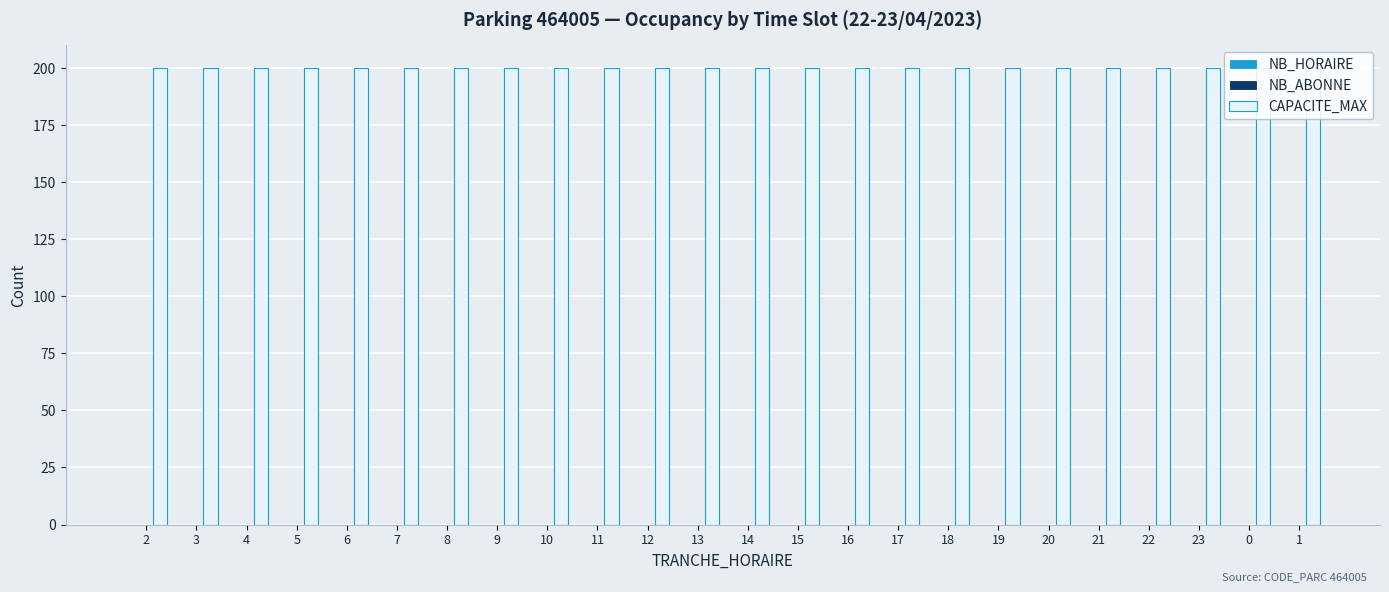

Is the value of CAPACITE_MAX at 21 greater than the value of NB_HORAIRE at 14?

Yes